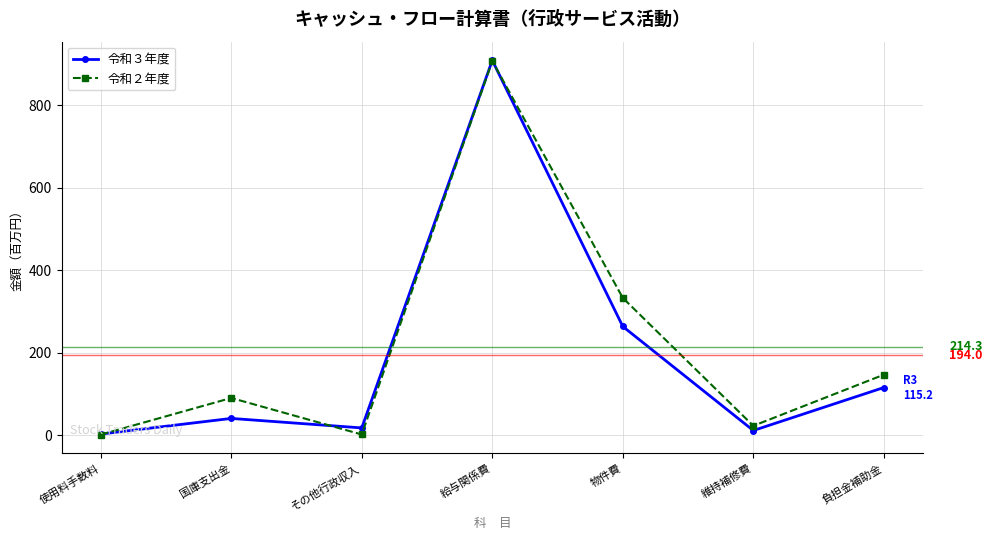

List the series in order of their overall mean, highest first.

令和２年度, 令和３年度